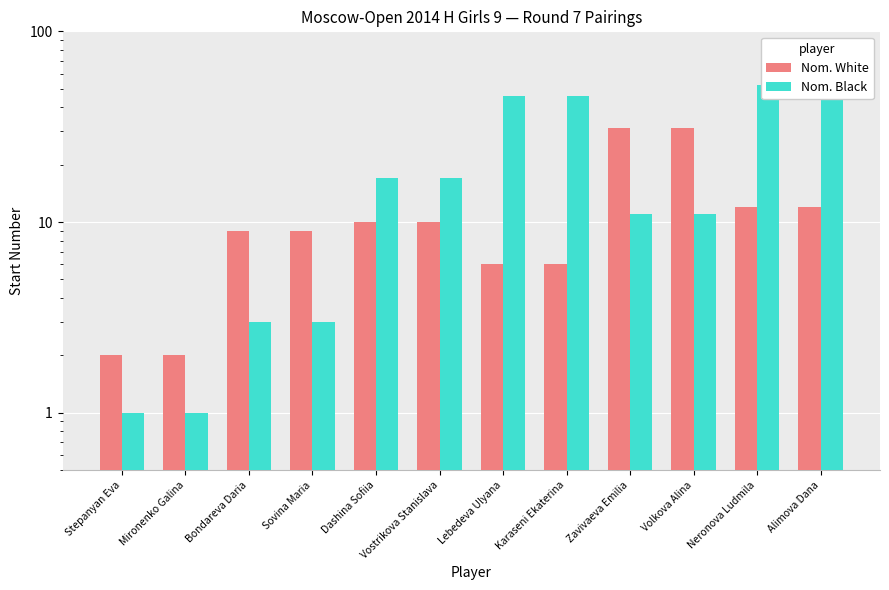

Reading right to left, what are all the values shown in this chart?

Nom. White: 12	12	31	31	6	6	10	10	9	9	2	2
Nom. Black: 52	52	11	11	46	46	17	17	3	3	1	1